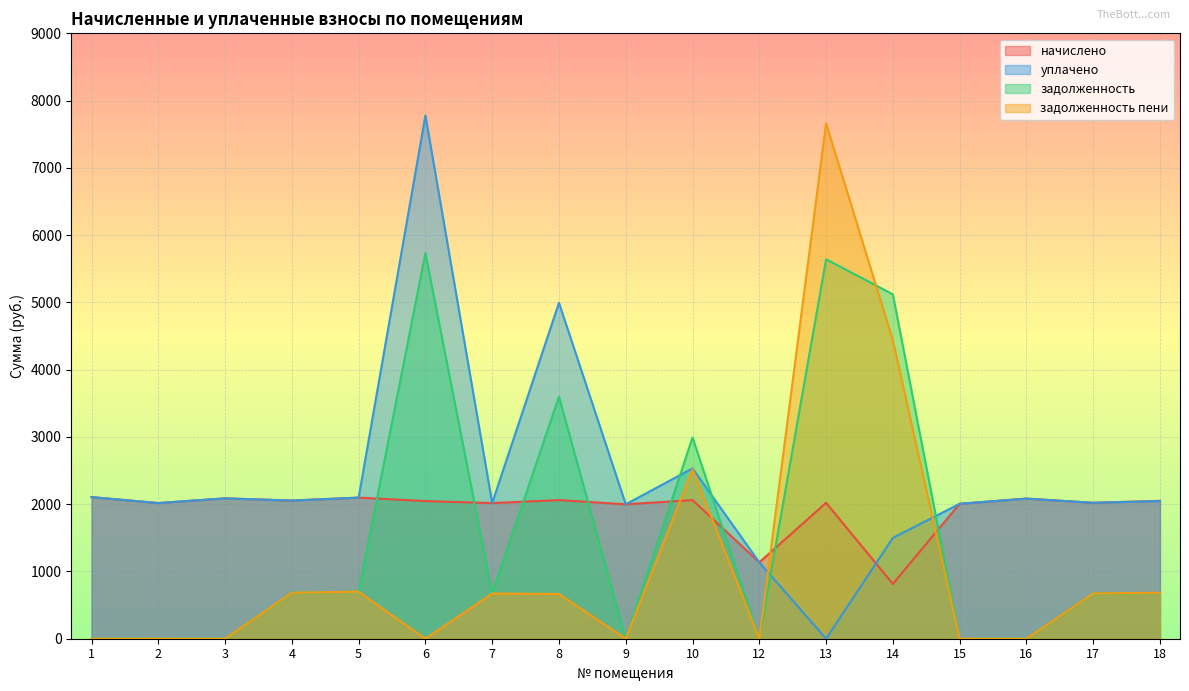

What is the difference between the maximum and minimum values in the начислено series?

1290.5